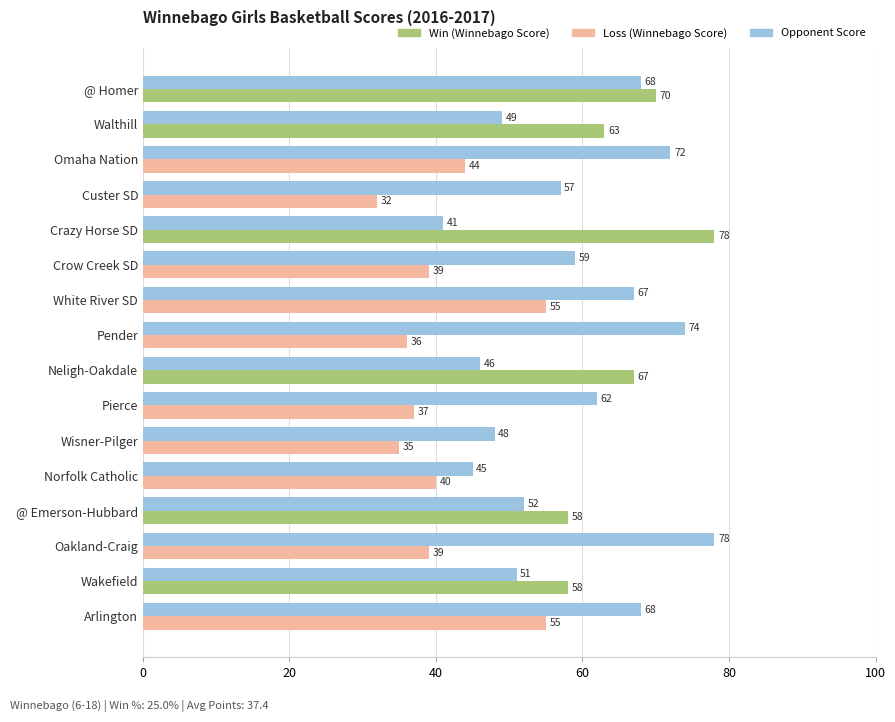

What is the spread (max minus min) of values at Pierce?

25